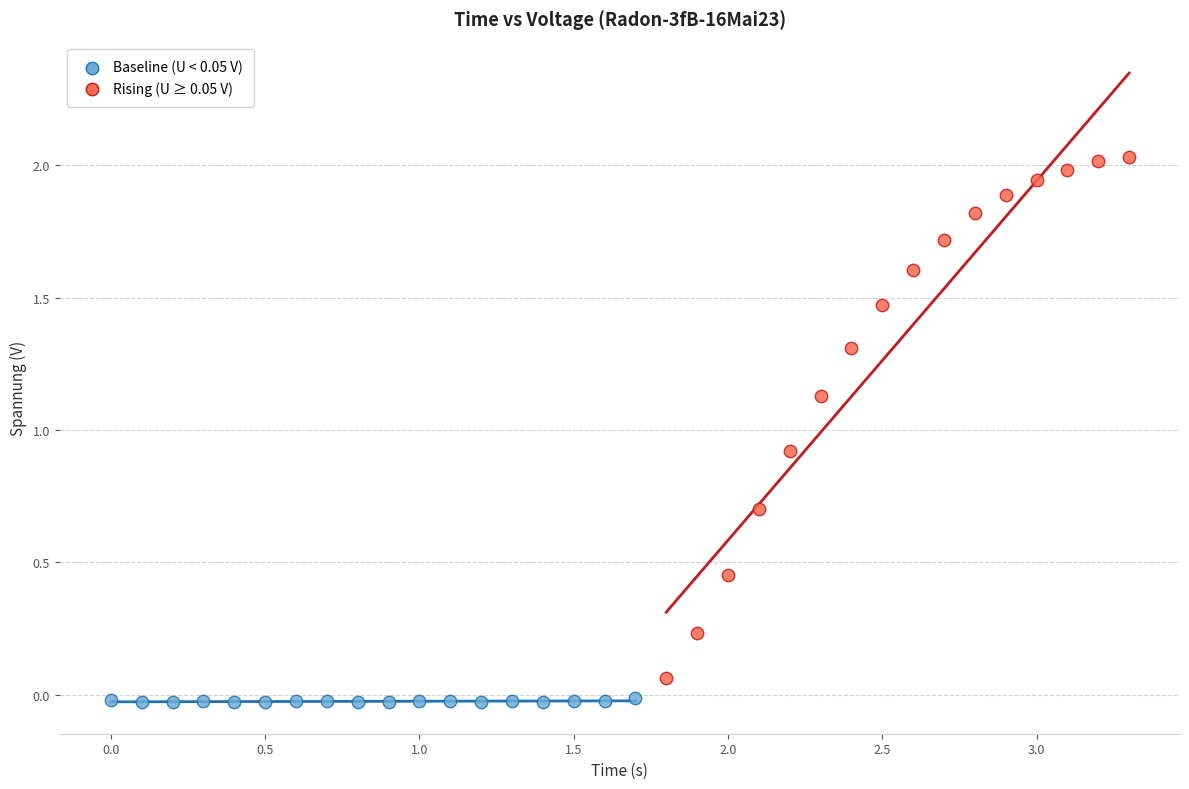

Which series has the largest Y range (max minus min)?

Rising (U ≥ 0.05 V)